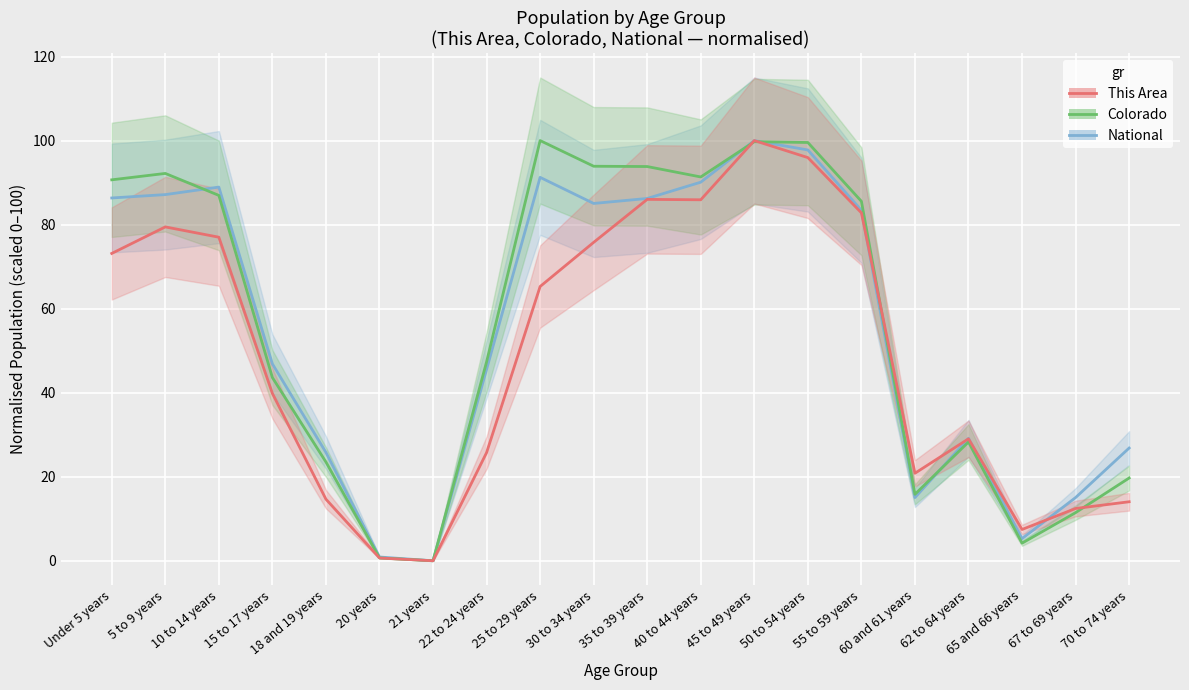

Reading left to right, list all the values displayed in this chart.

National: 86.3	87.1	88.9	46.9	25.8	0.9	0.0	45.5	91.2	85.0	86.2	90.1	100.0	97.8	83.4	15.0	29.1	5.3	15.0	26.8
Colorado: 90.7	92.2	87.0	43.6	23.5	0.7	0.0	47.3	100.0	93.9	93.8	91.3	99.7	99.5	85.5	15.8	28.3	4.2	11.5	19.7
This Area: 73.1	79.5	77.0	39.8	14.7	0.7	0.0	25.7	65.3	75.8	86.0	85.9	100.0	95.9	82.8	20.8	29.0	7.4	12.4	14.0